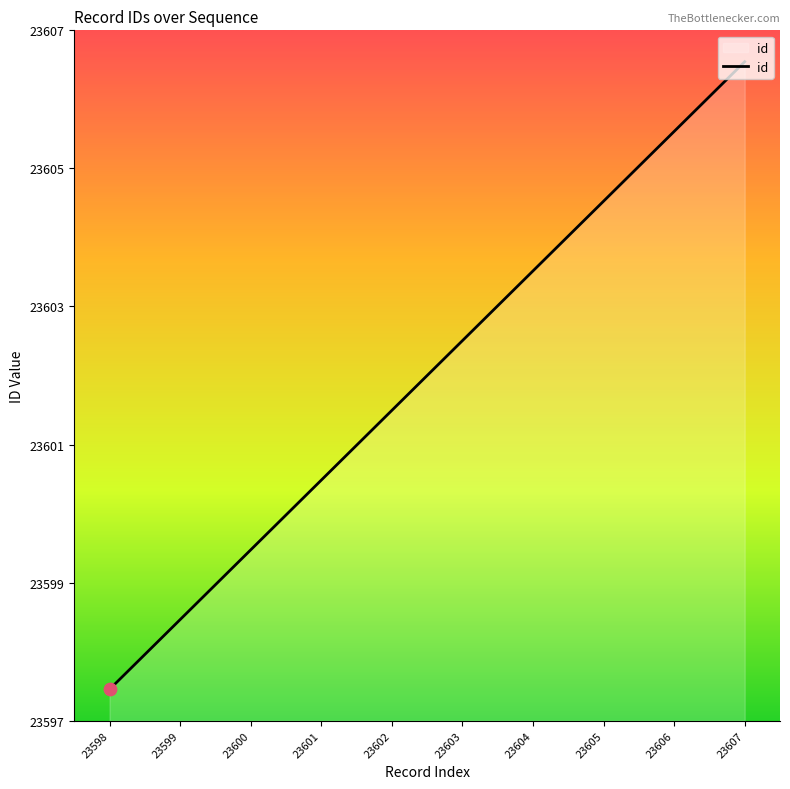

Approximately how many times larger is the value at 23599 compared to 23606?

1.0